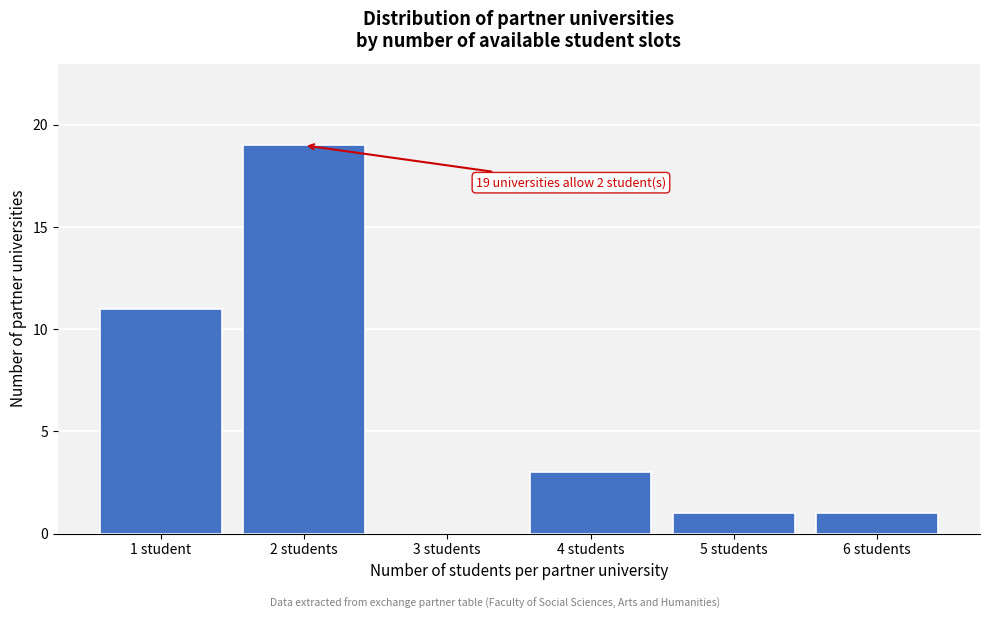

Reading left to right, what are all the values shown in this chart?

1 student=11	2 students=19	3 students=0	4 students=3	5 students=1	6 students=1